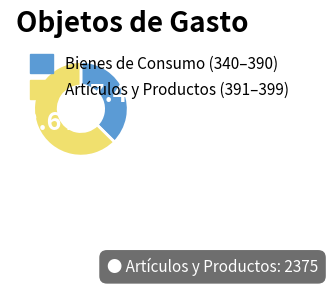

Is there a majority slice in this chart?

Yes